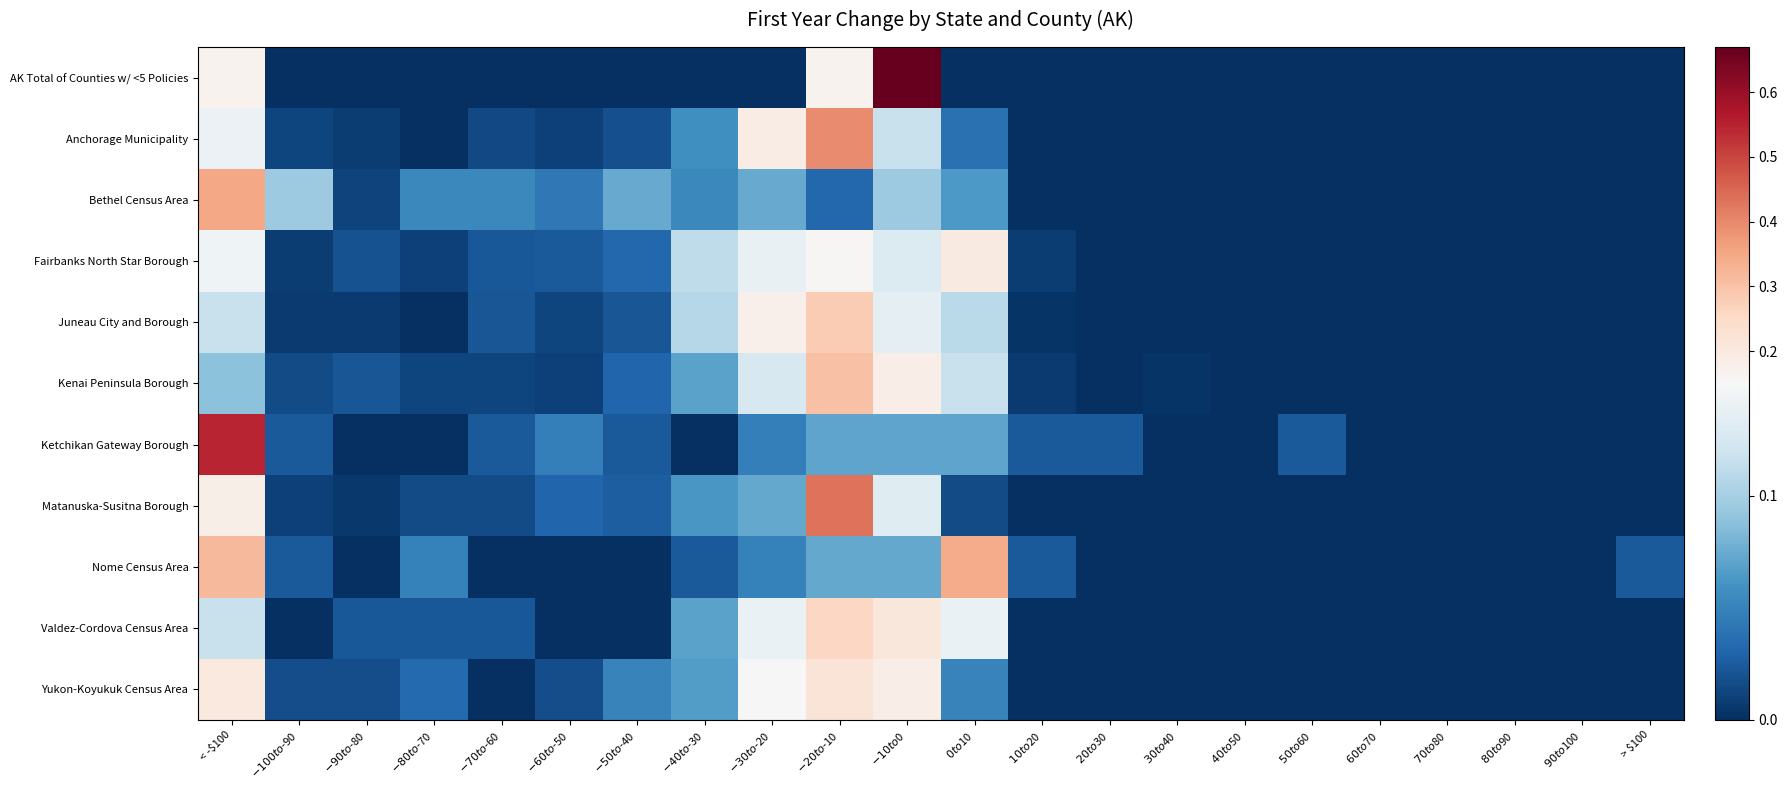

How many distinct data groups are displayed?

11